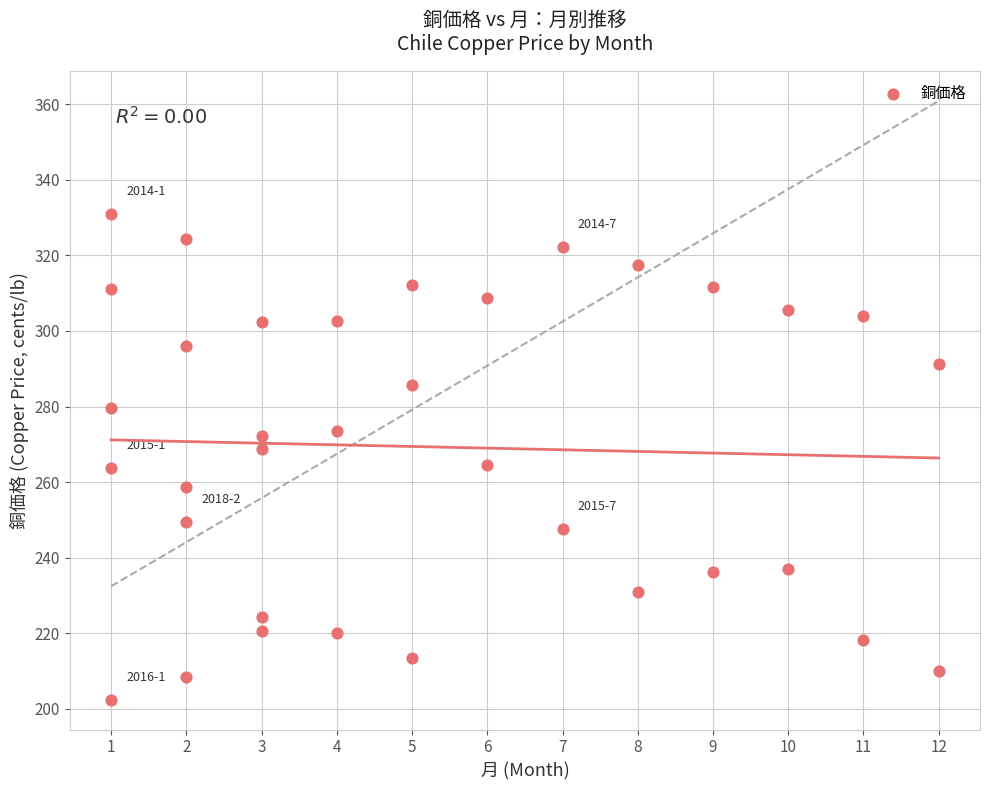

What is the range of Y values (max minus min)?

128.5